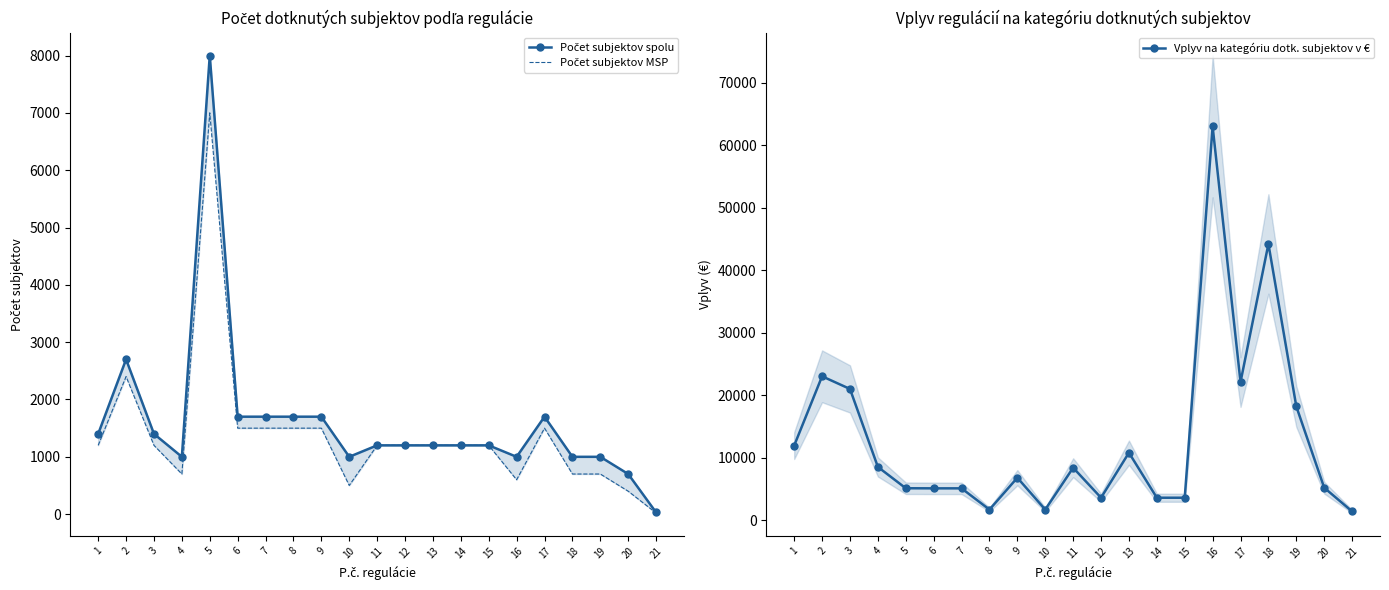

Rank the categories by Počet subjektov MSP value from lowest to highest.

21, 20, 10, 16, 4, 18, 19, 1, 3, 11, 12, 13, 14, 15, 6, 7, 8, 9, 17, 2, 5